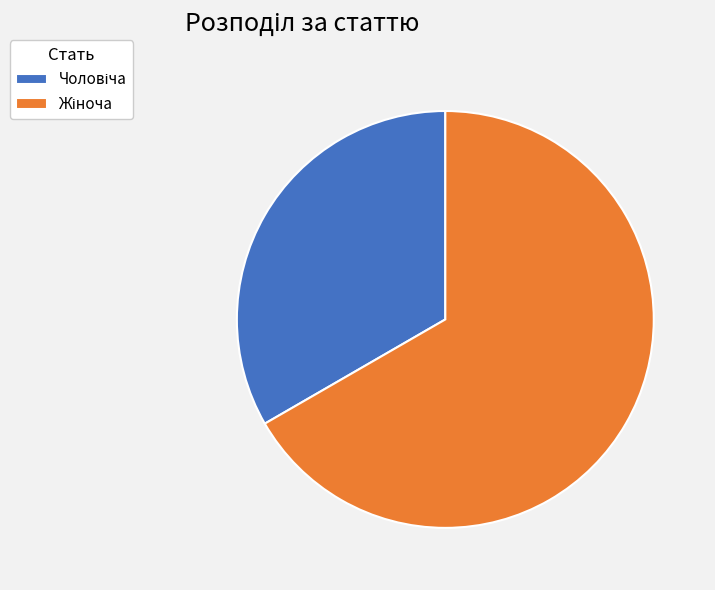

Does any single category account for the majority?

Yes